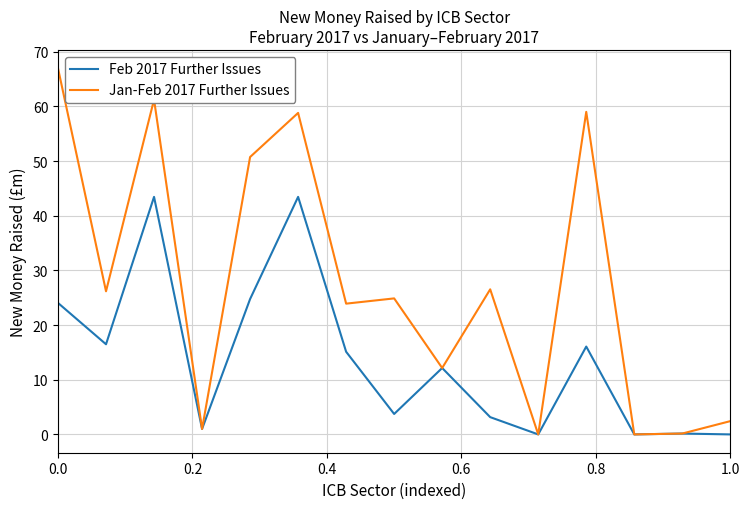

How many interior local valleys does the Jan-Feb 2017 Further Issues series have?

6